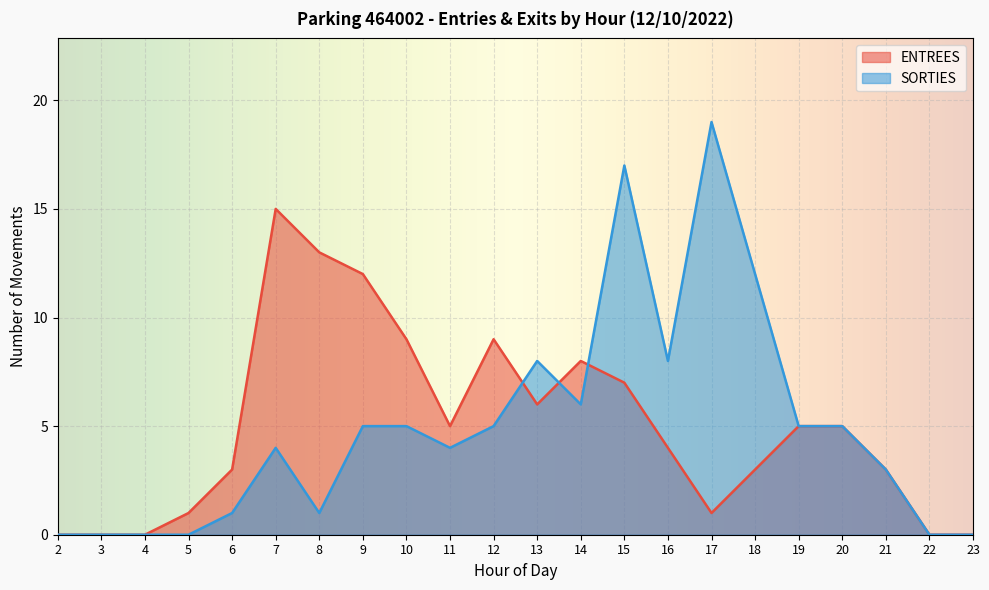

Is the value of ENTREES at 3 greater than the value of SORTIES at 15?

No